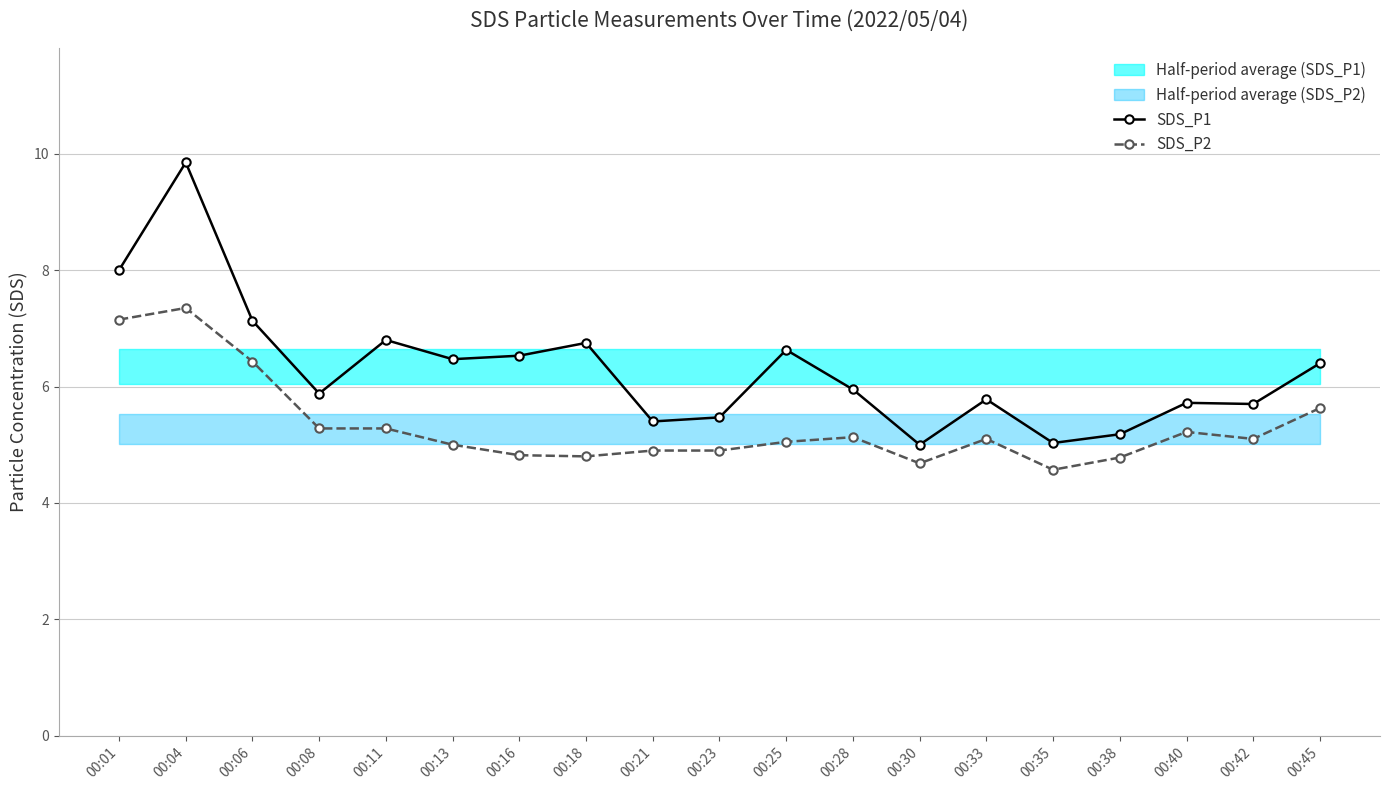

Rank the series at 00:21 from highest to lowest value.

SDS_P1, SDS_P2